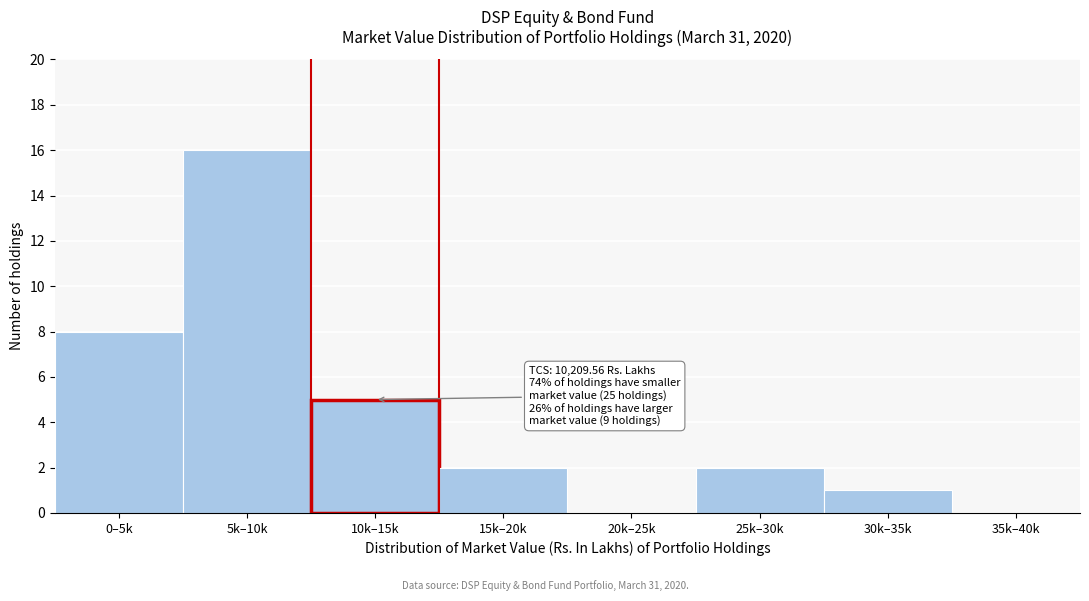

Reading left to right, transcribe all the data shown in this chart.

0–5k=8	5k–10k=16	10k–15k=5	15k–20k=2	20k–25k=0	25k–30k=2	30k–35k=1	35k–40k=0